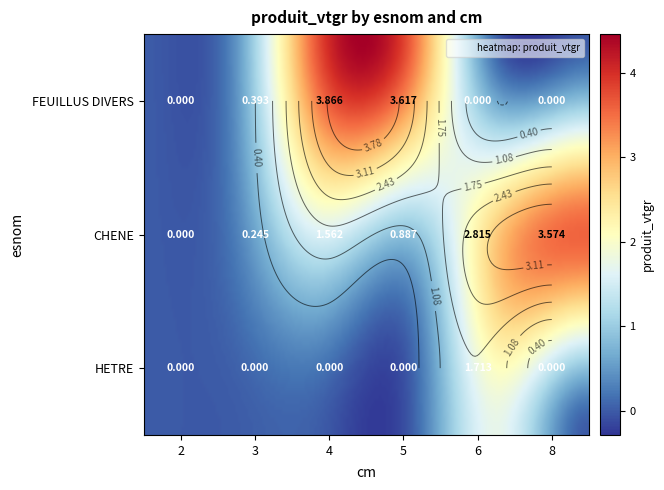

Which has a higher value, 2 or 5?

5